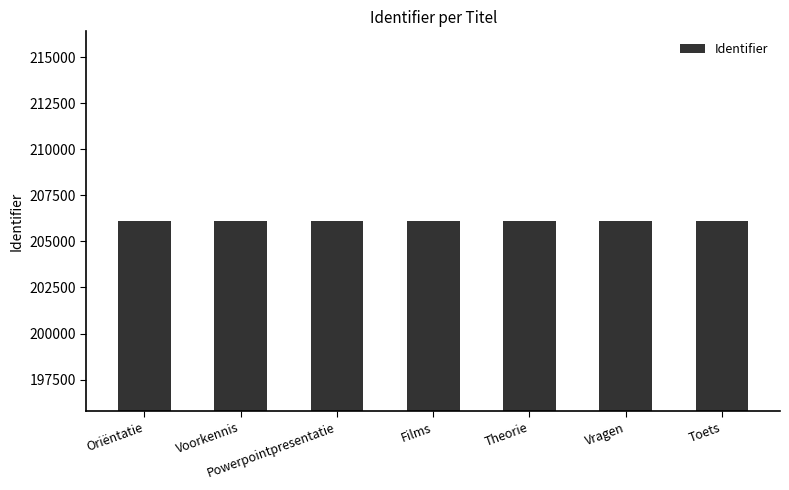

What is the sum of the values at Oriëntatie and Films?

412184